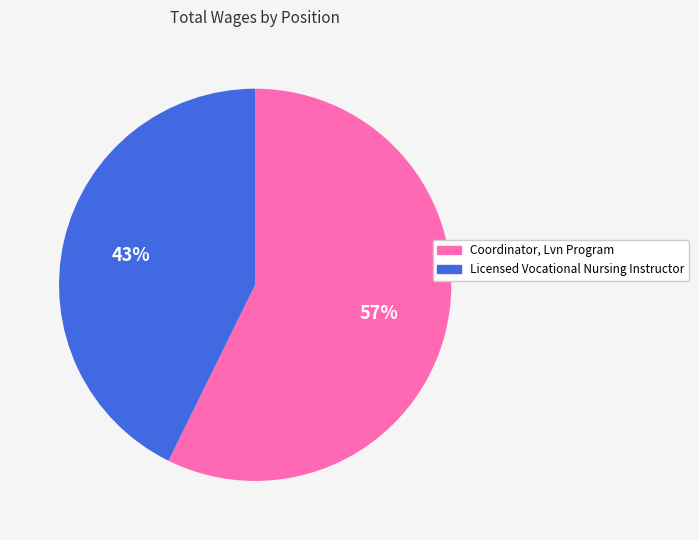

To the nearest percent, what is the combined percentage of Licensed Vocational Nursing Instructor and Coordinator, Lvn Program?

100%